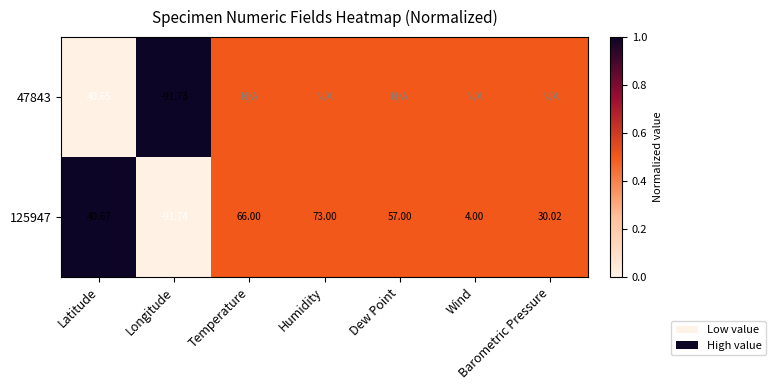

At which label does 125947 reach its minimum?

Longitude